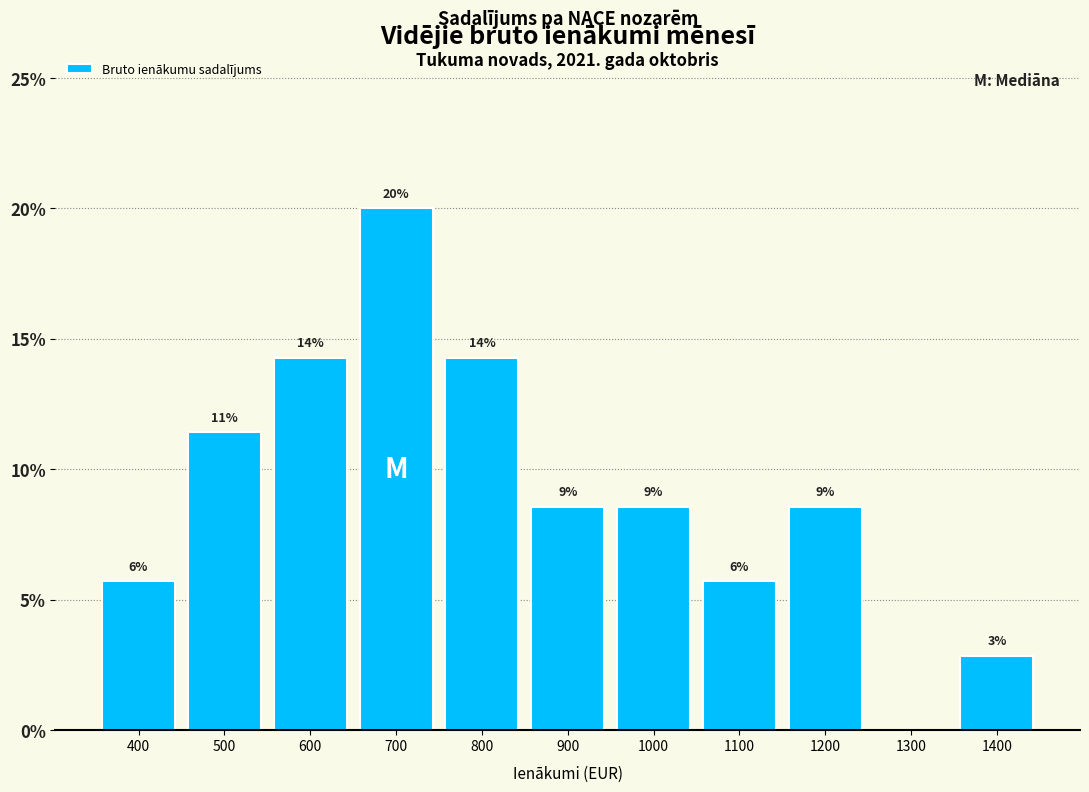

Are the bars horizontal?

No